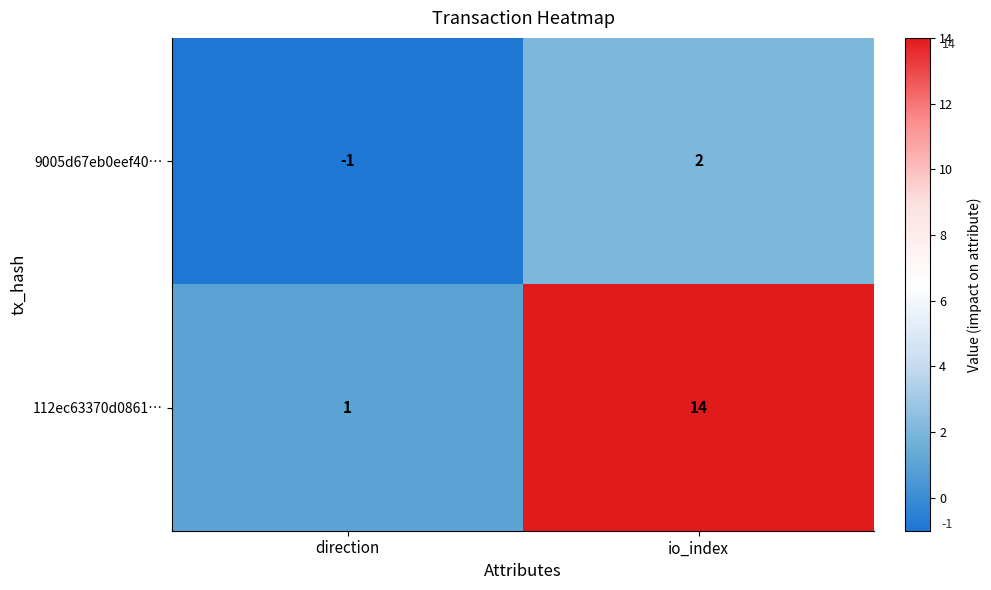

Reading left to right, transcribe all the data shown in this chart.

9005d67eb0eef40…: direction=-1	io_index=2
112ec63370d0861…: direction=1	io_index=14